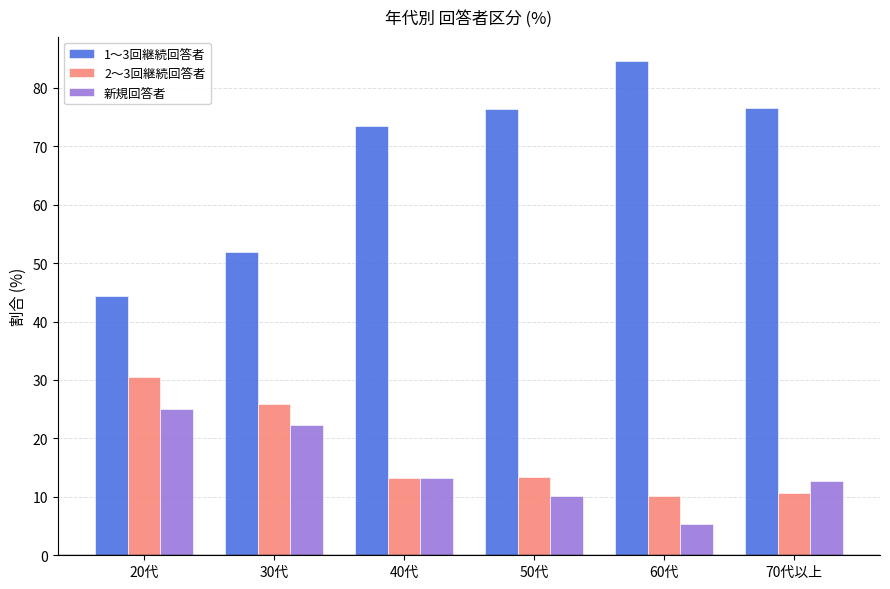

Rank the series by their maximum value, from highest to lowest.

1～3回継続回答者, 2～3回継続回答者, 新規回答者